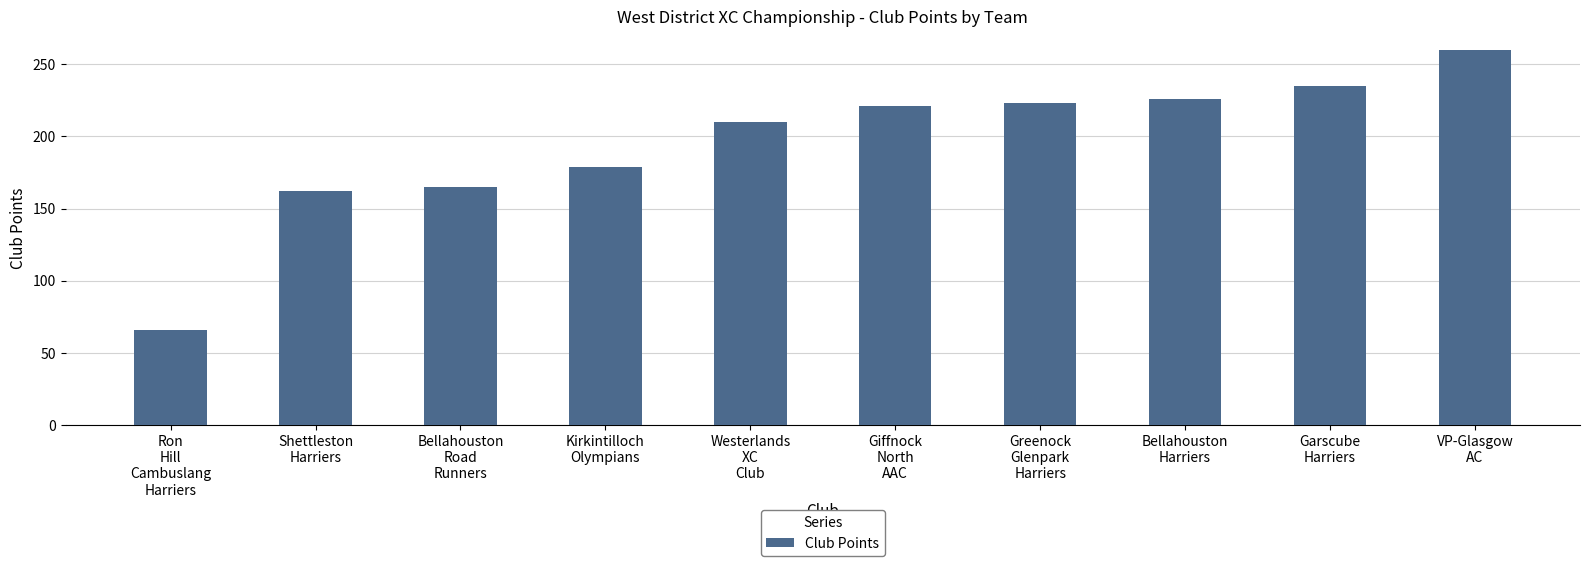

What is the change in value from Ron
Hill
Cambuslang
Harriers to Bellahouston
Road
Runners?

+99